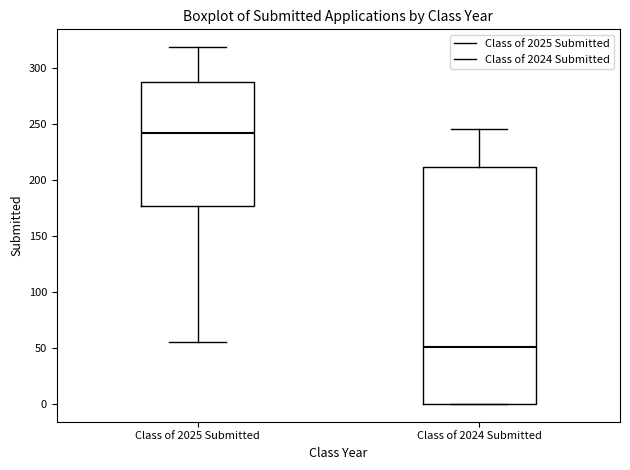

Reading left to right, read every box against the y-axis: the position of its median line, the range the box covers, and the ends of its whiskers. The values are not printed on the chart, so give them approximately, as read against the axis.

Class of 2025 Submitted: median 240, box 175 to 290, whiskers 55 to 320
Class of 2024 Submitted: median 50, box 0 to 210, whiskers 0 to 245